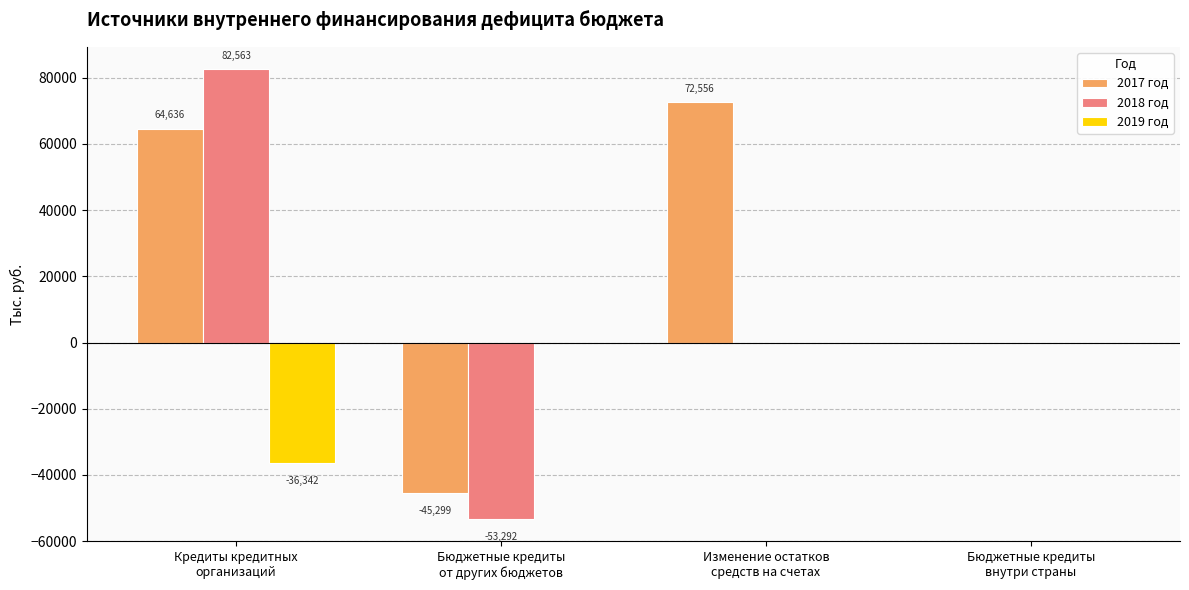

Which series has the widest spread of values?

2018 год